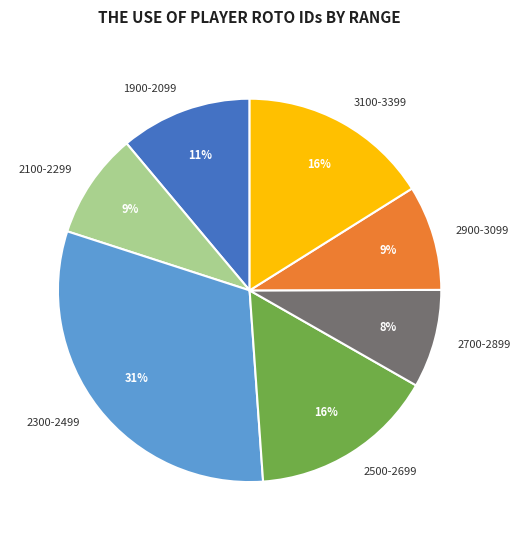

Do 2700-2899 and 2300-2499 together represent more than half of the pie?

No